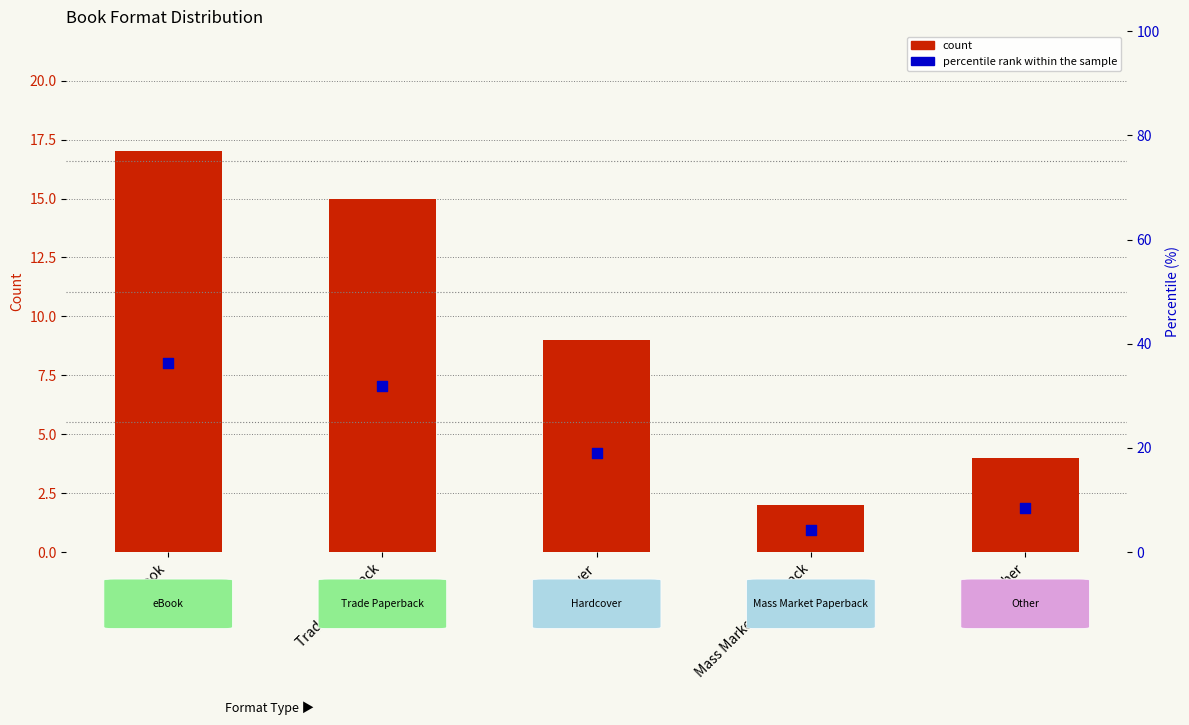

Which series contains the lowest Y value?

count